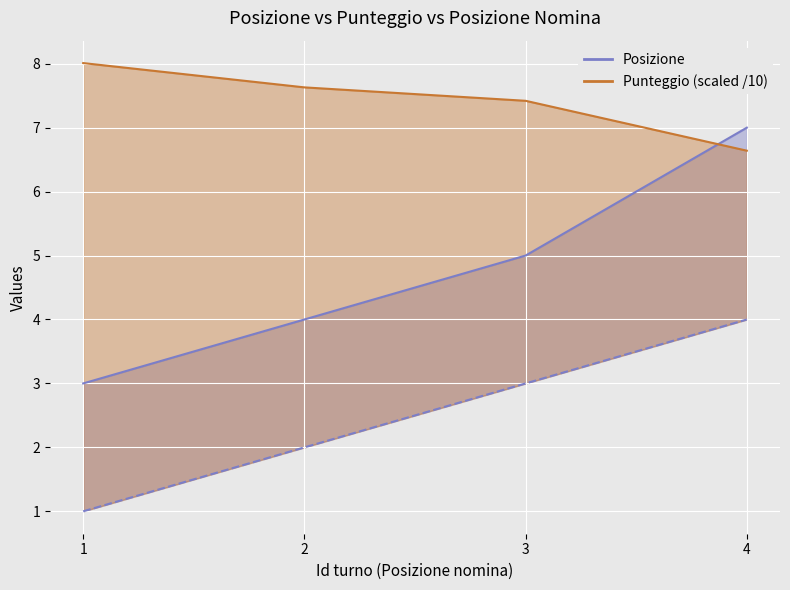

Rank the series by their maximum value, from lowest to highest.

Posizione nomina, Posizione, Punteggio